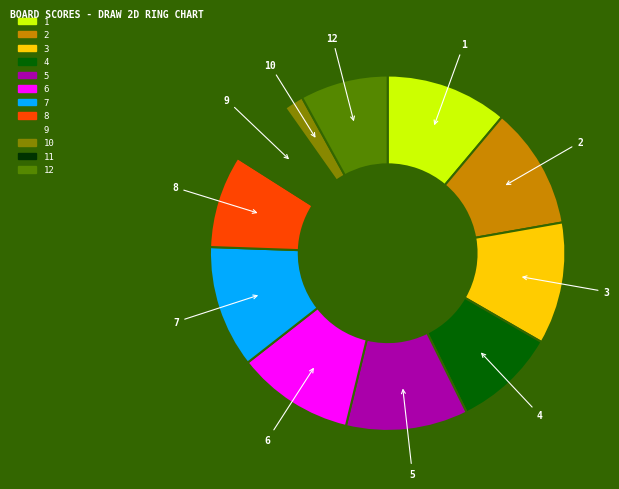

Is there any slice that represents more than half of the pie?

No